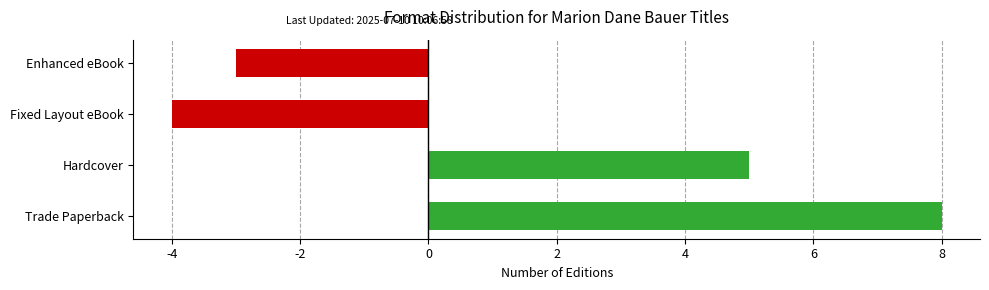

At which label is the value closest to 2?

Hardcover